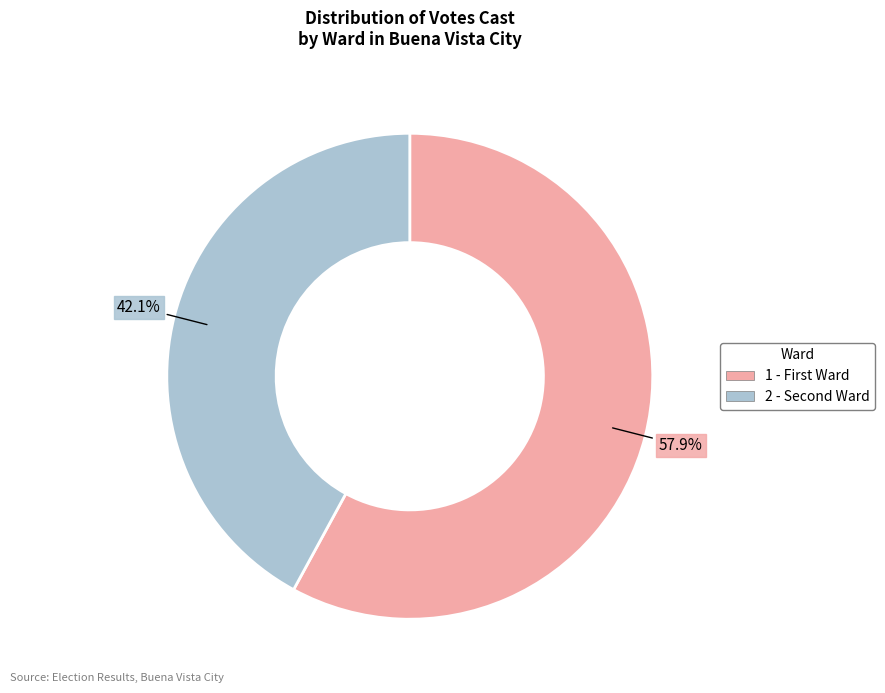

Is there any slice that represents more than half of the pie?

Yes